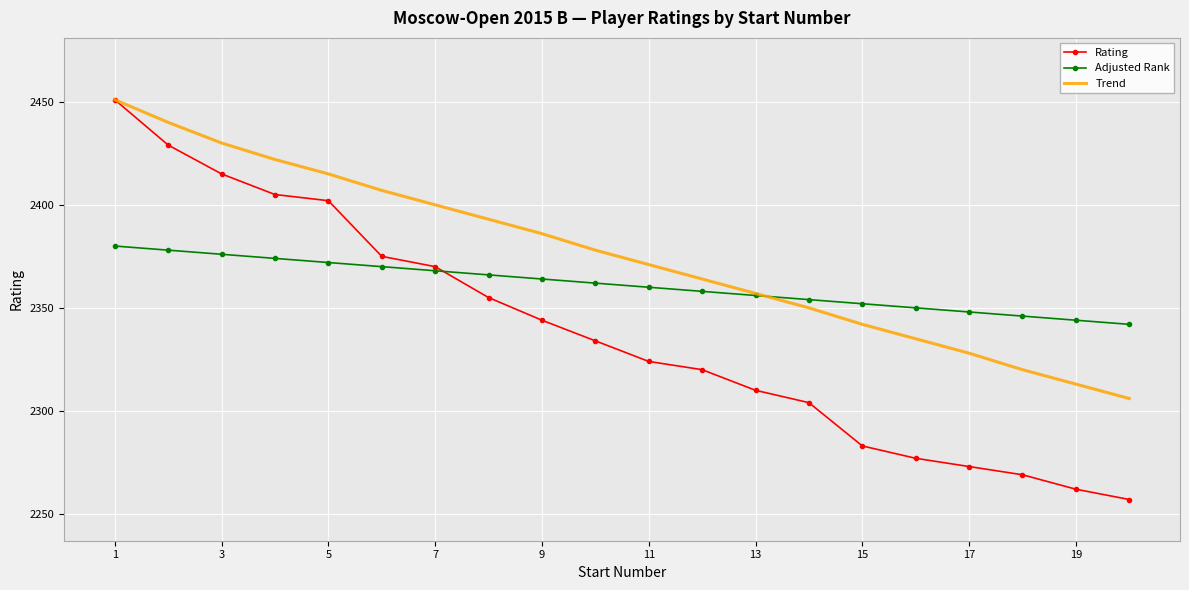

Which series has the widest spread of values?

Rating